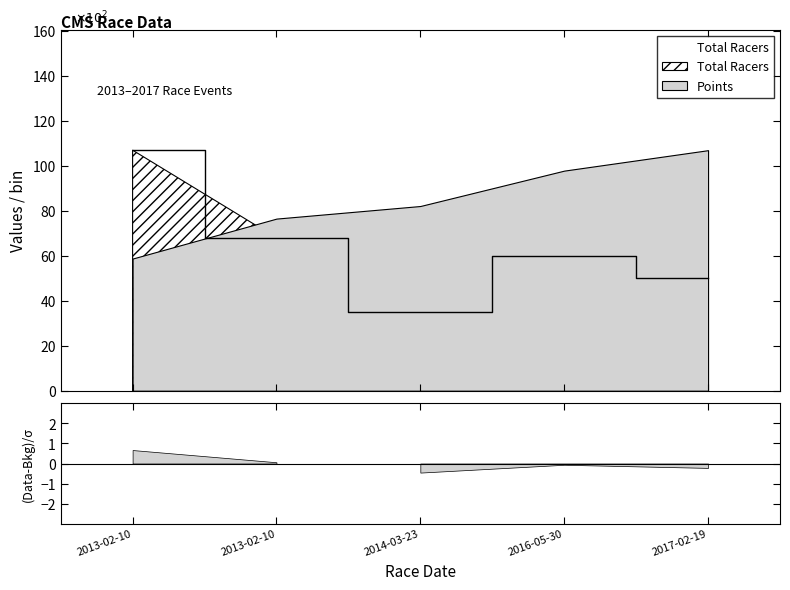

How many data points are less than 60?

2